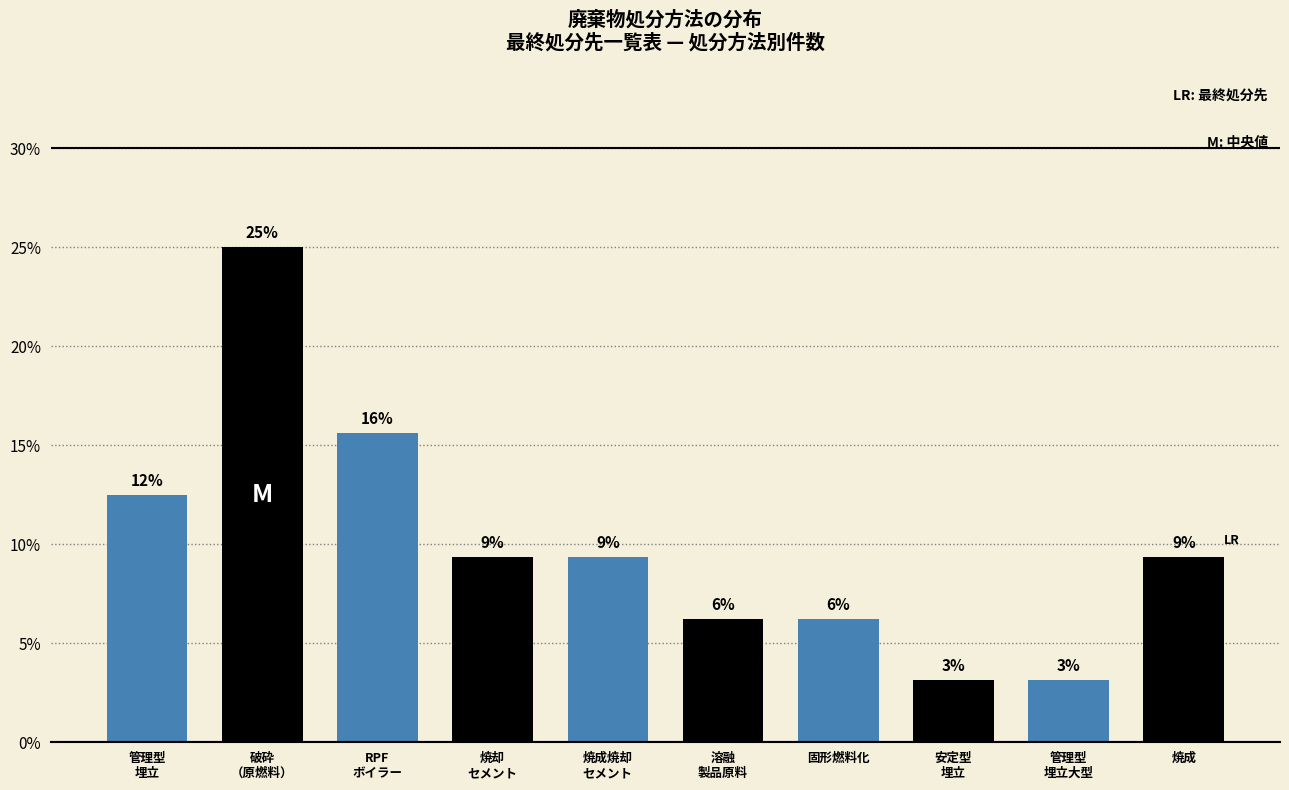

Are the bars horizontal?

No